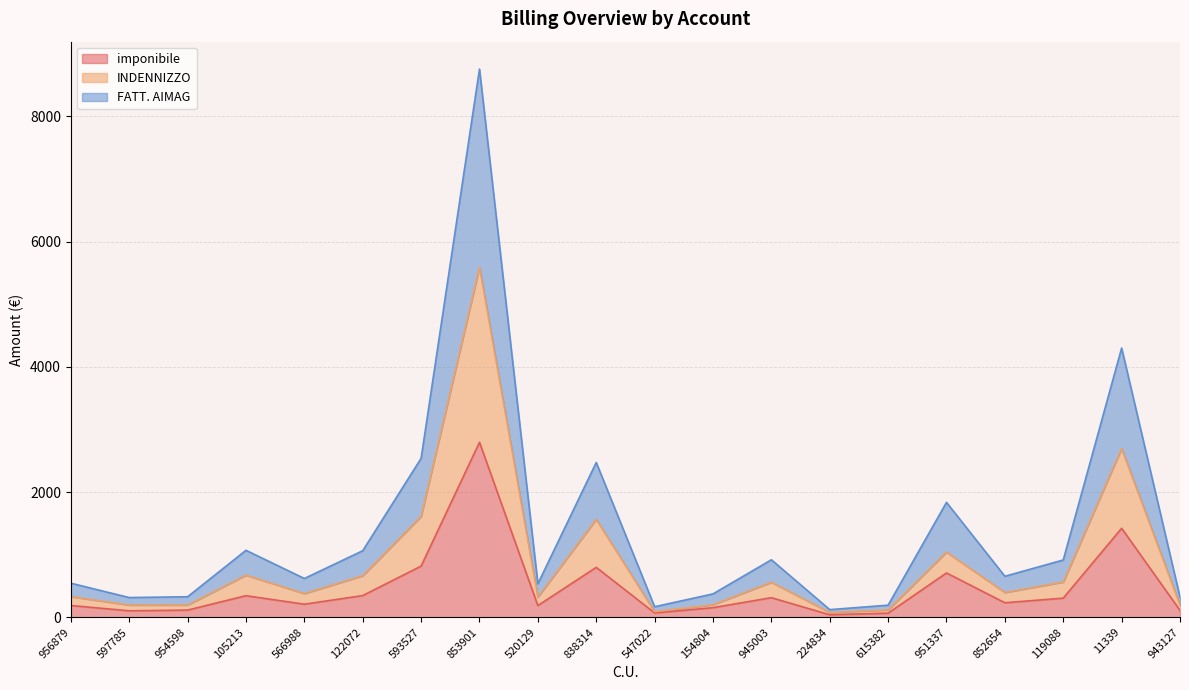

What are all the series names shown in the legend?

imponibile, INDENNIZZO, FATT. AIMAG